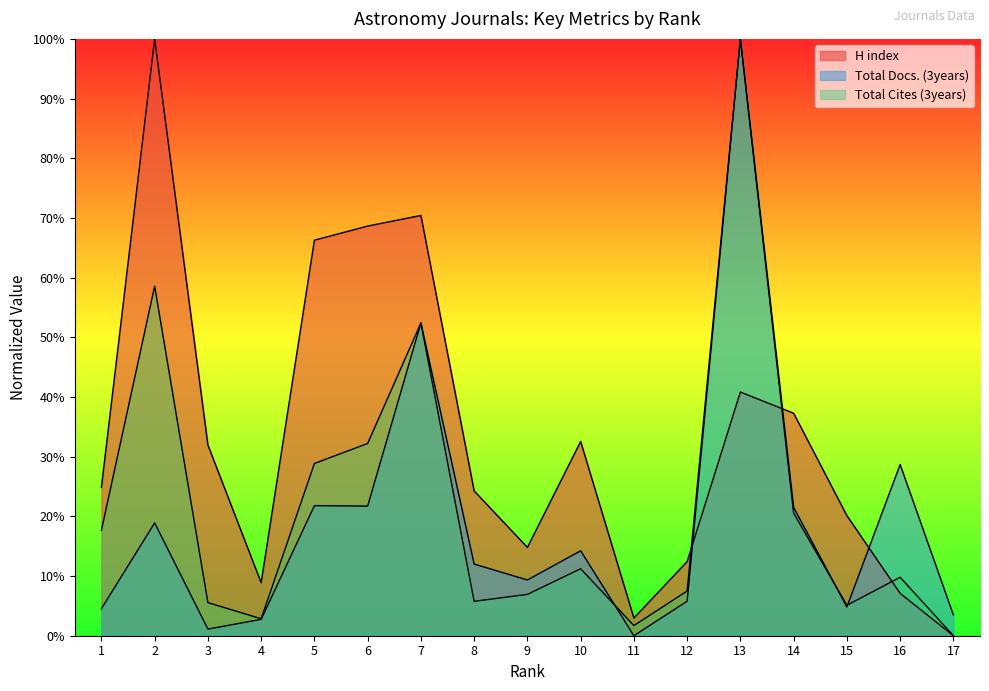

Which has a higher value, 3 or 7?

7